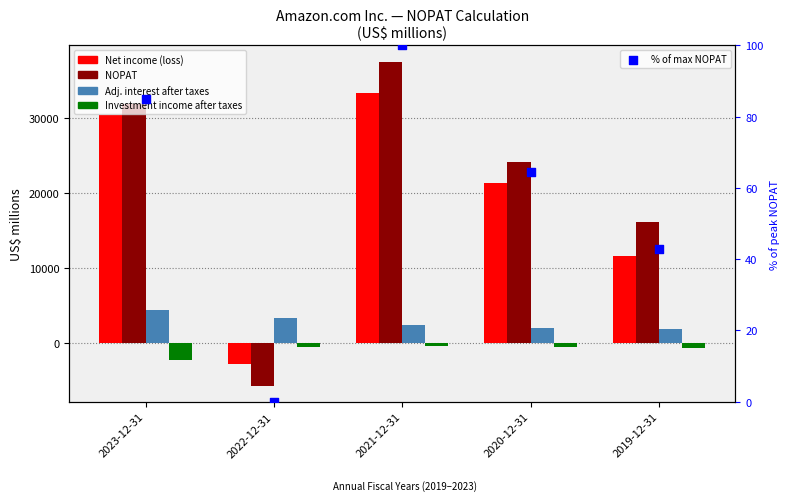

At which category is the sum across all series the highest?

2021-12-31